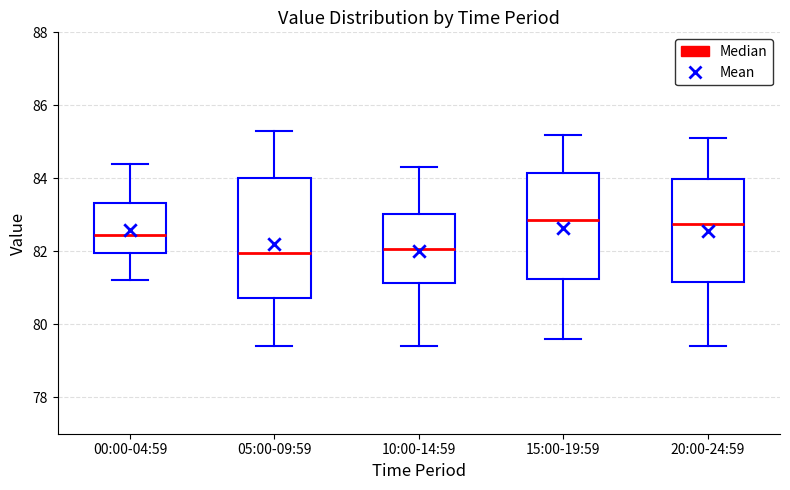

Reading left to right, read every box against the y-axis: the position of its median line, the range the box covers, and the ends of its whiskers. The values are not printed on the chart, so give them approximately, as read against the axis.

00:00-04:59: median 82.4, box 82.0 to 83.4, whiskers 81.2 to 84.4
05:00-09:59: median 82.0, box 80.8 to 84.0, whiskers 79.4 to 85.4
10:00-14:59: median 82.0, box 81.2 to 83.0, whiskers 79.4 to 84.4
15:00-19:59: median 82.8, box 81.2 to 84.2, whiskers 79.6 to 85.2
20:00-24:59: median 82.8, box 81.2 to 84.0, whiskers 79.4 to 85.2